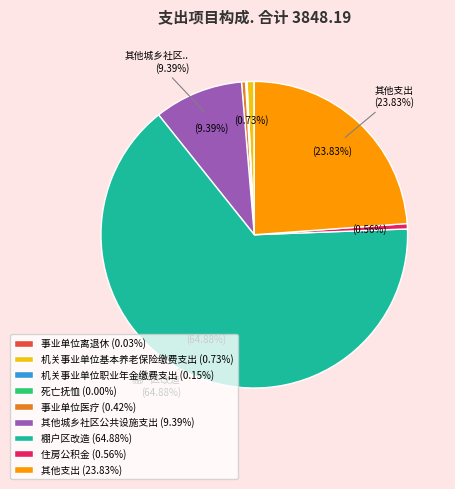

Is there any slice that represents more than half of the pie?

Yes